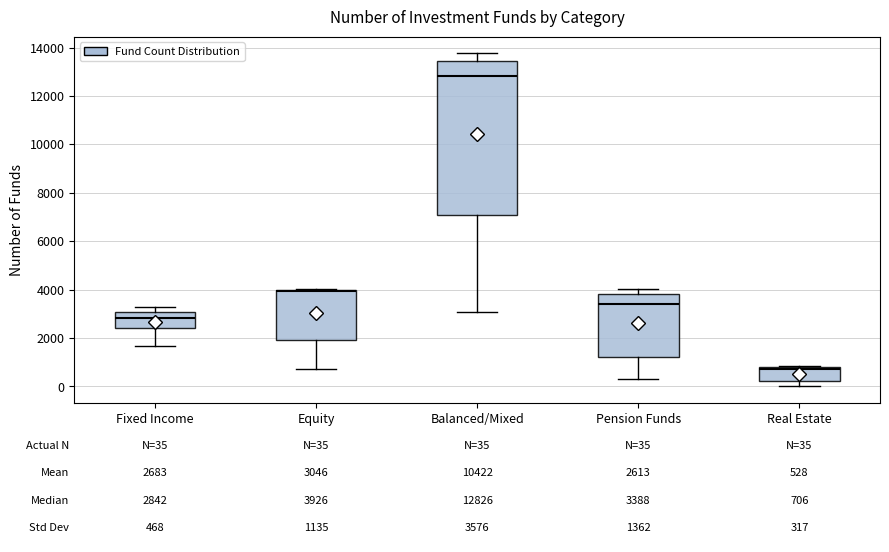

Which box's median line is the highest?

Balanced/Mixed